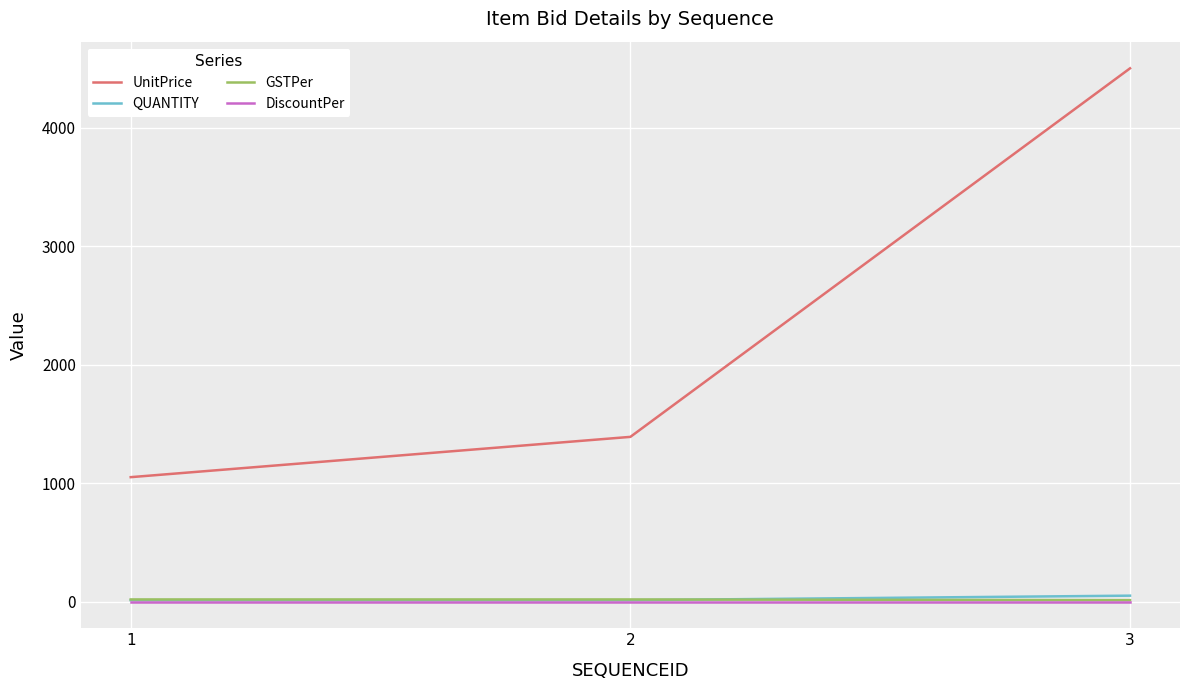

Which series has the widest spread of values?

UnitPrice